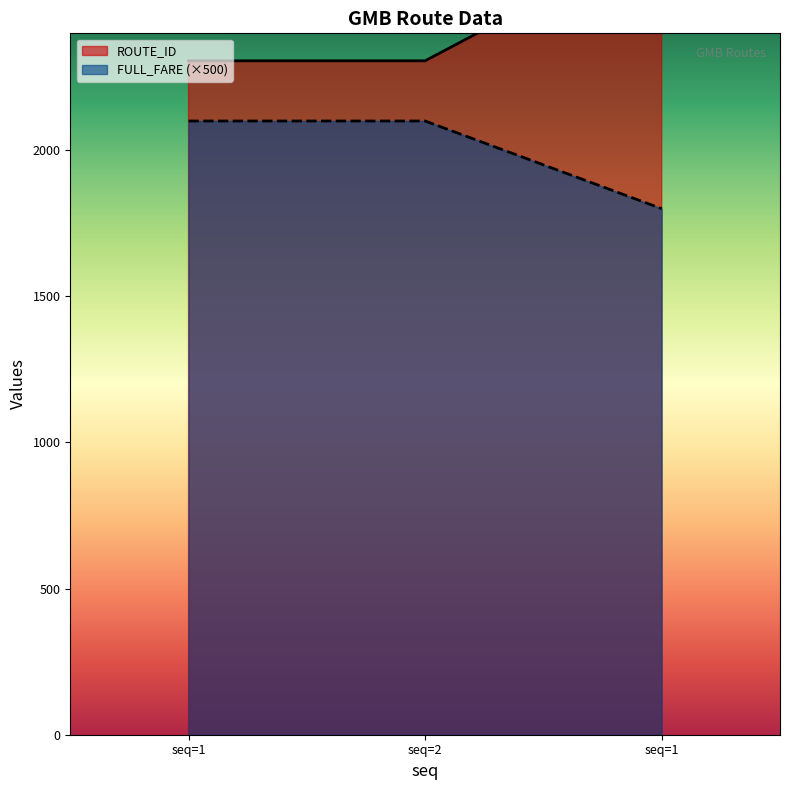

What is the average value of the ROUTE_ID series?

2449